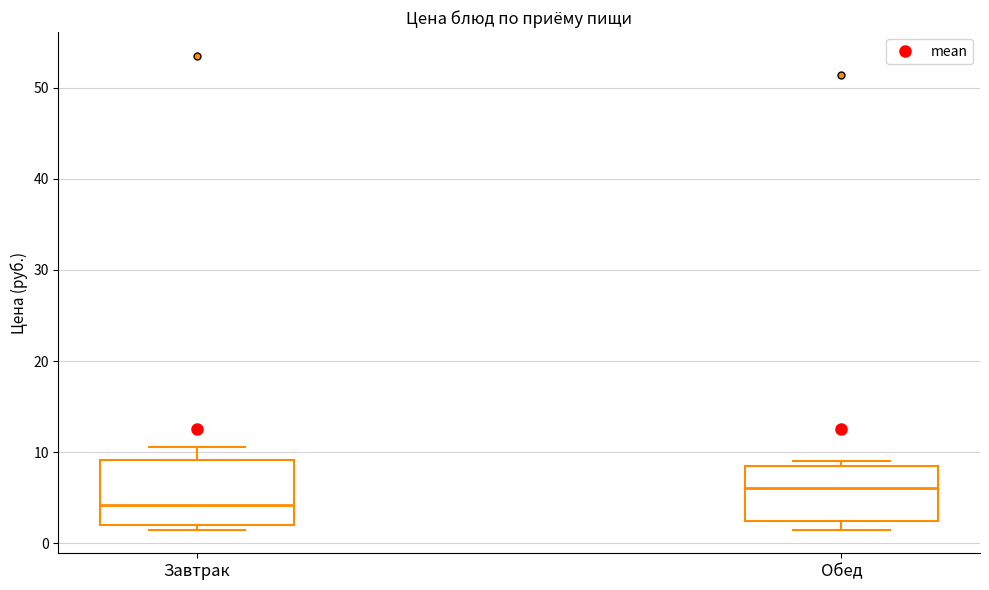

Which box is the tallest, from its lower edge to its upper edge?

Завтрак